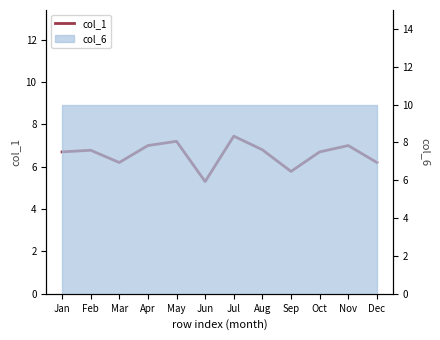

Where is the data nearest to the value 6?

Mar